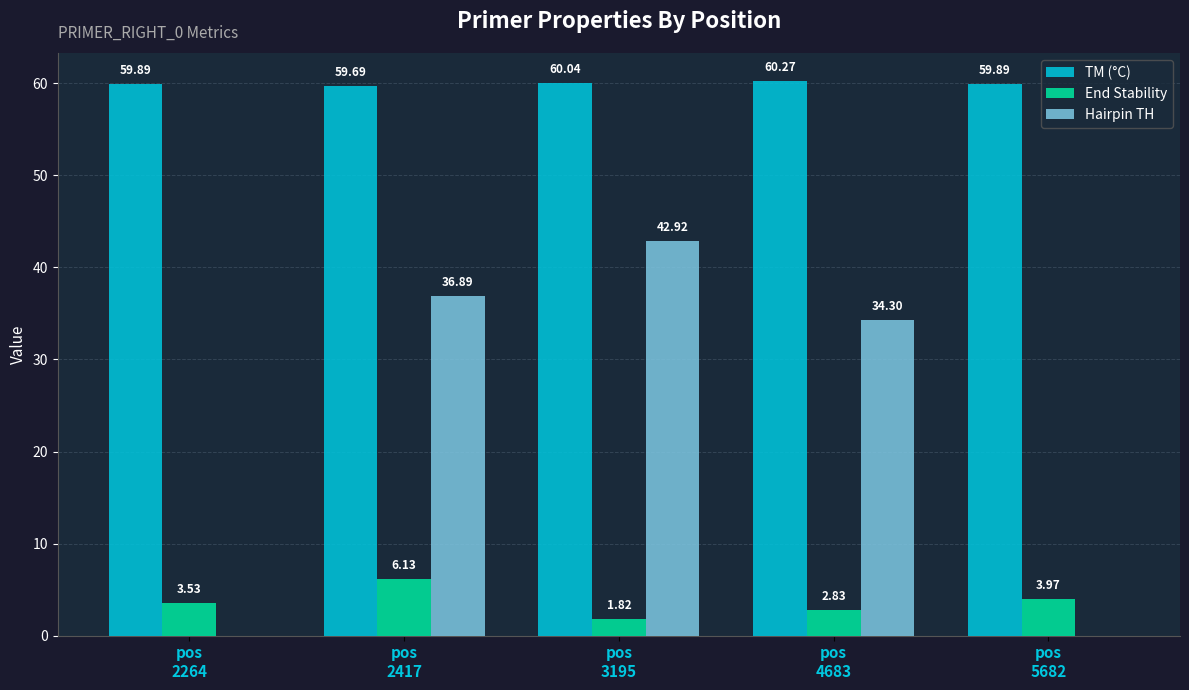

Between pos
2264 and pos
5682, which series saw the biggest shift?

End Stability